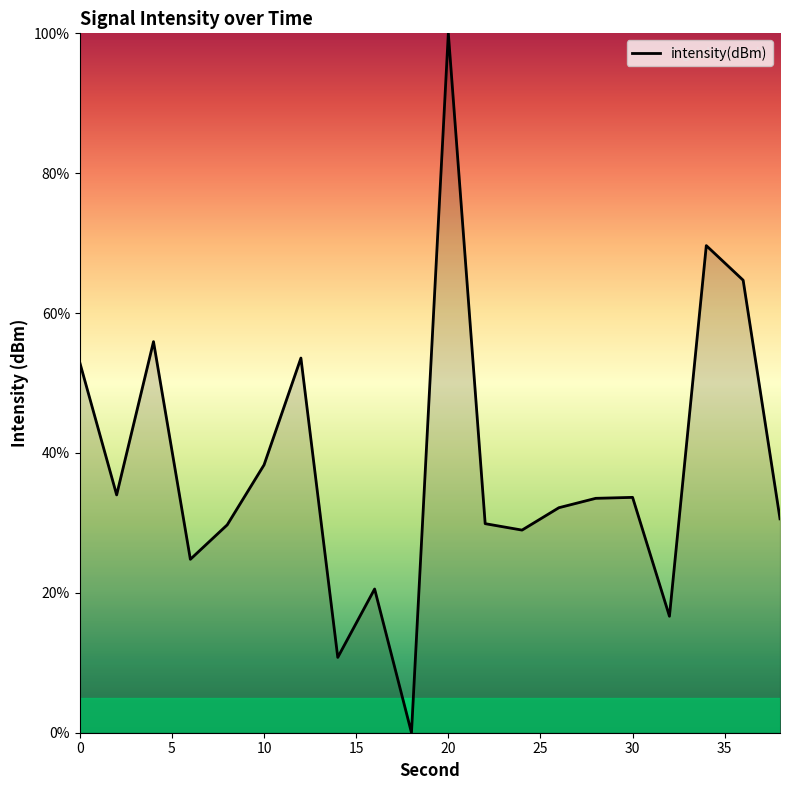

What is the difference between the maximum and minimum values?

100.0